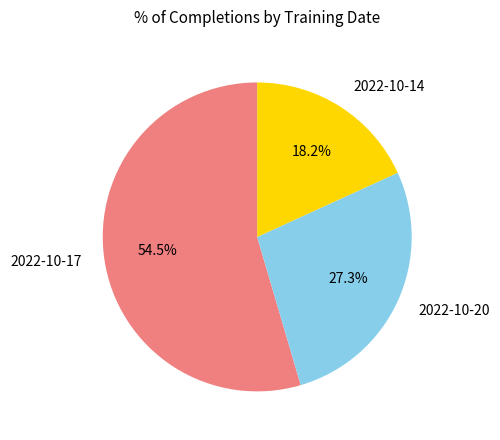

To the nearest percent, what portion does 2022-10-20 represent?

27%